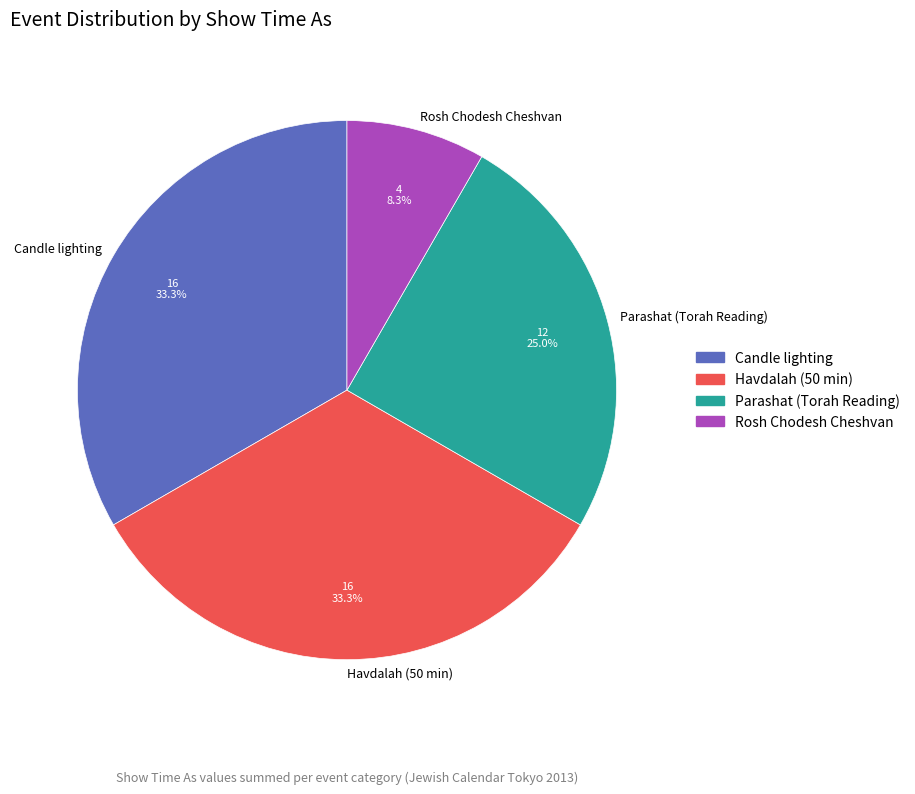

Does any single category account for the majority?

No